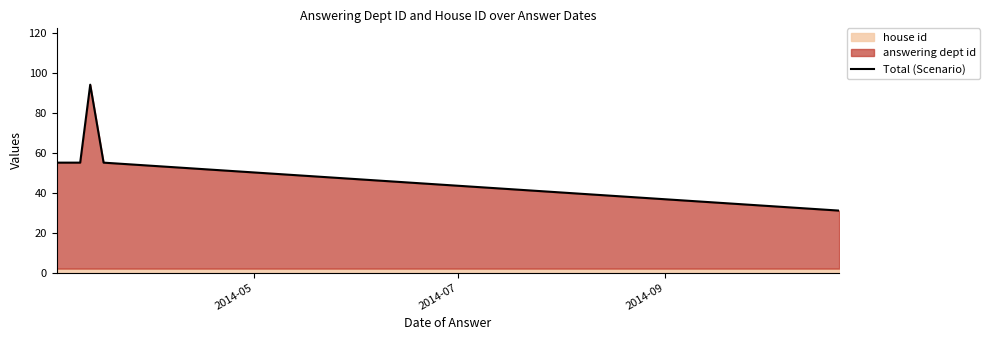

How many categories are shown in the chart?

10